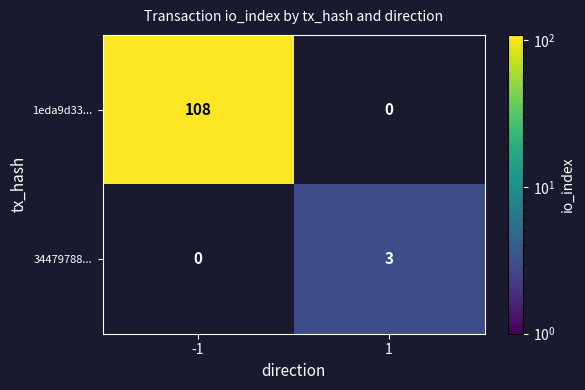

What is the minimum value shown in the chart?

3.0